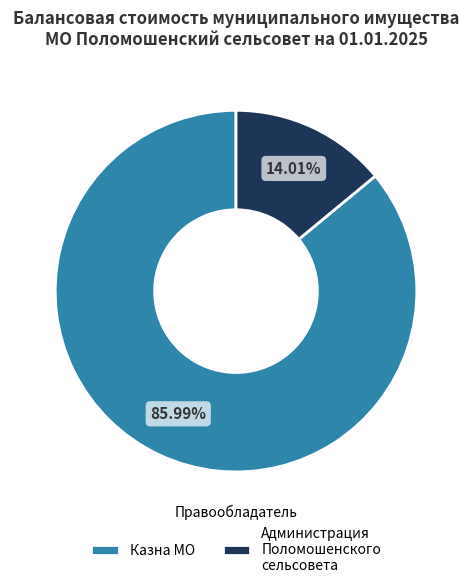

How many slices are in this pie chart?

2